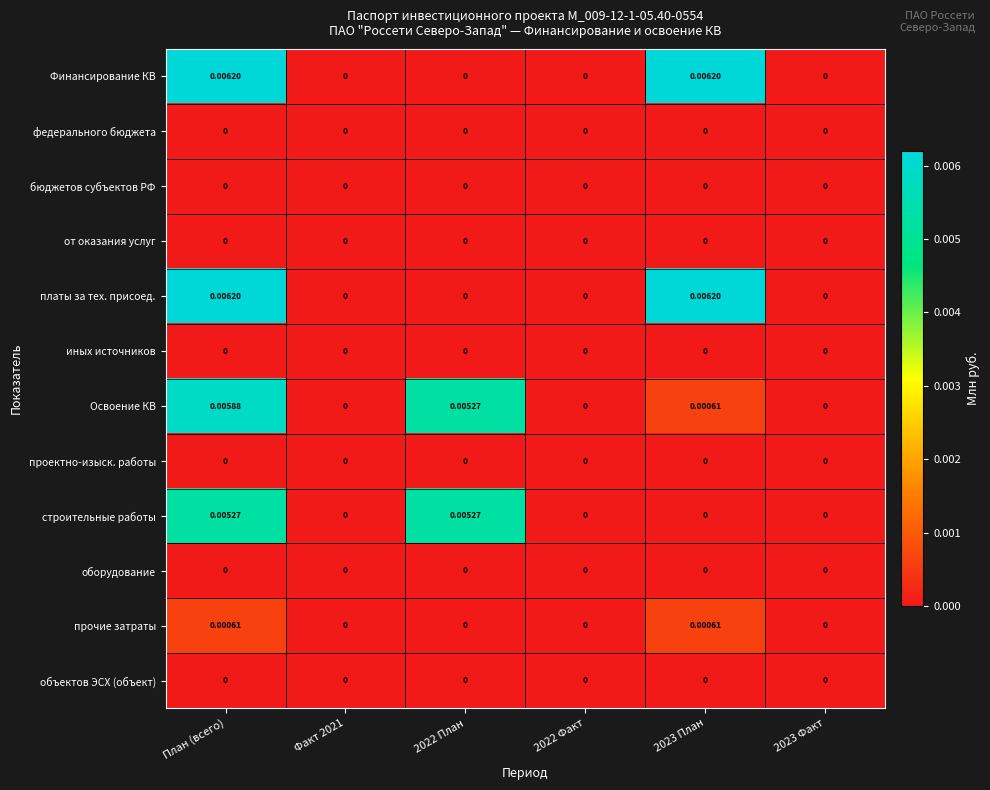

At which category is the sum across all series the highest?

План (всего)